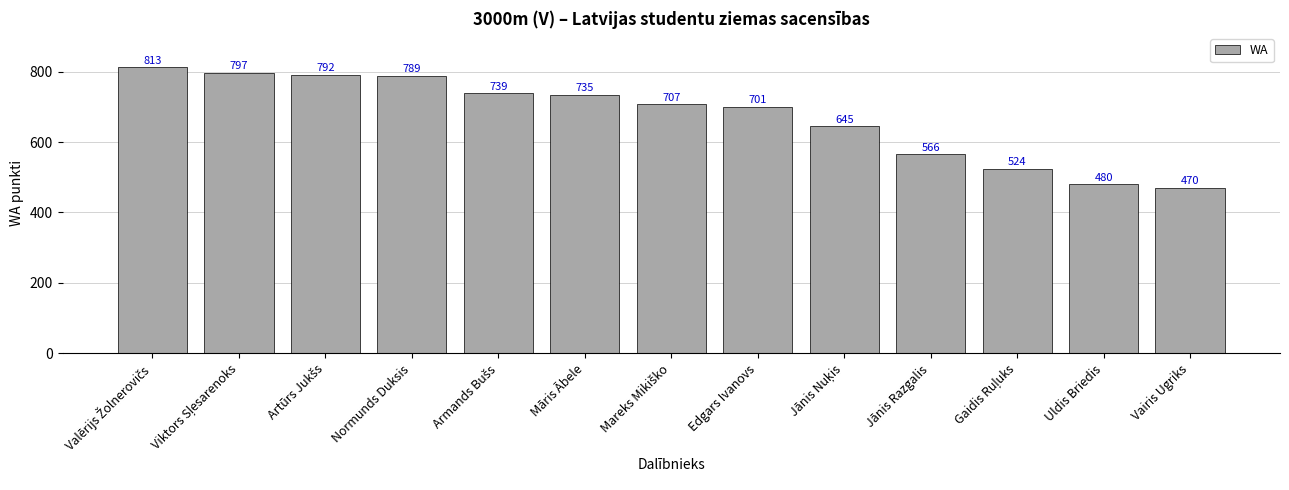

What position from the left is Uldis Briedis?

12